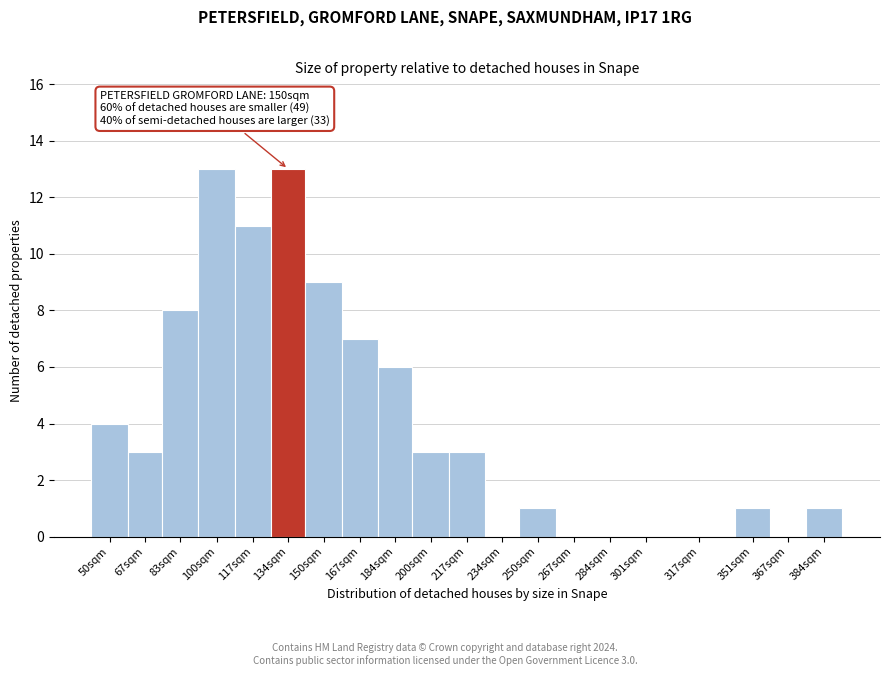

Reading left to right, list all the values displayed in this chart.

50sqm=4	67sqm=3	83sqm=8	100sqm=13	117sqm=11	134sqm=13	150sqm=9	167sqm=7	184sqm=6	200sqm=3	217sqm=3	234sqm=0	250sqm=1	267sqm=0	284sqm=0	301sqm=0	317sqm=0	351sqm=1	367sqm=0	384sqm=1